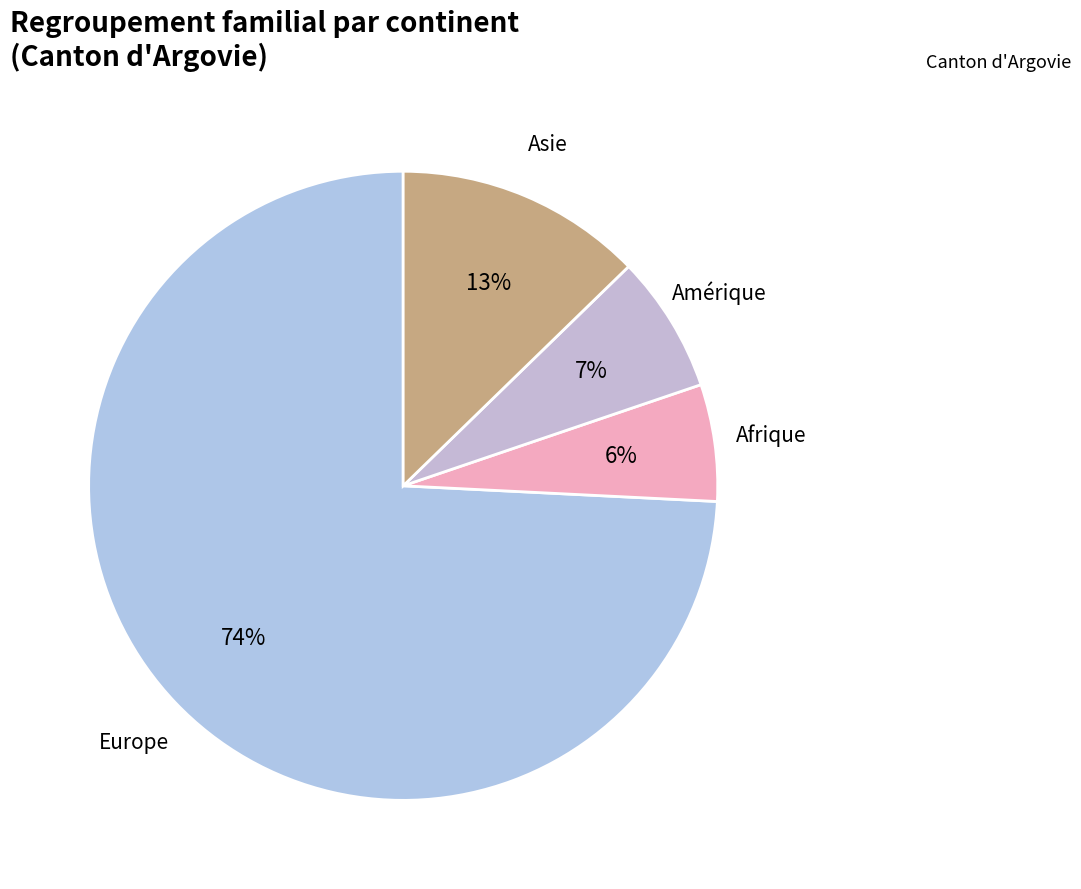

Which category has the smallest portion of the pie?

Afrique